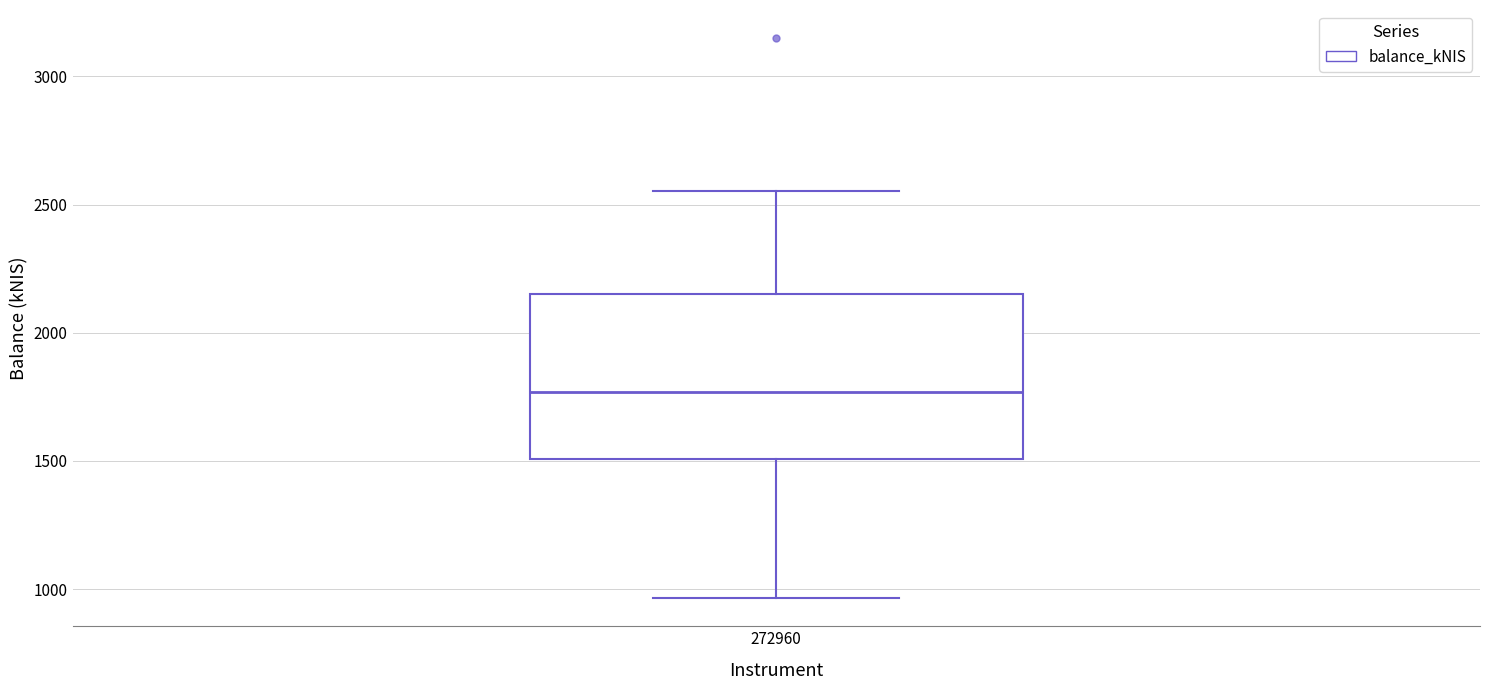

Read this box plot against the y-axis: the position of the median line, the range covered by the box, and the ends of both whiskers. The values are not printed on the chart, so give them approximately, as read against the axis.

median 1750, box 1500 to 2150, whiskers 950 to 2550